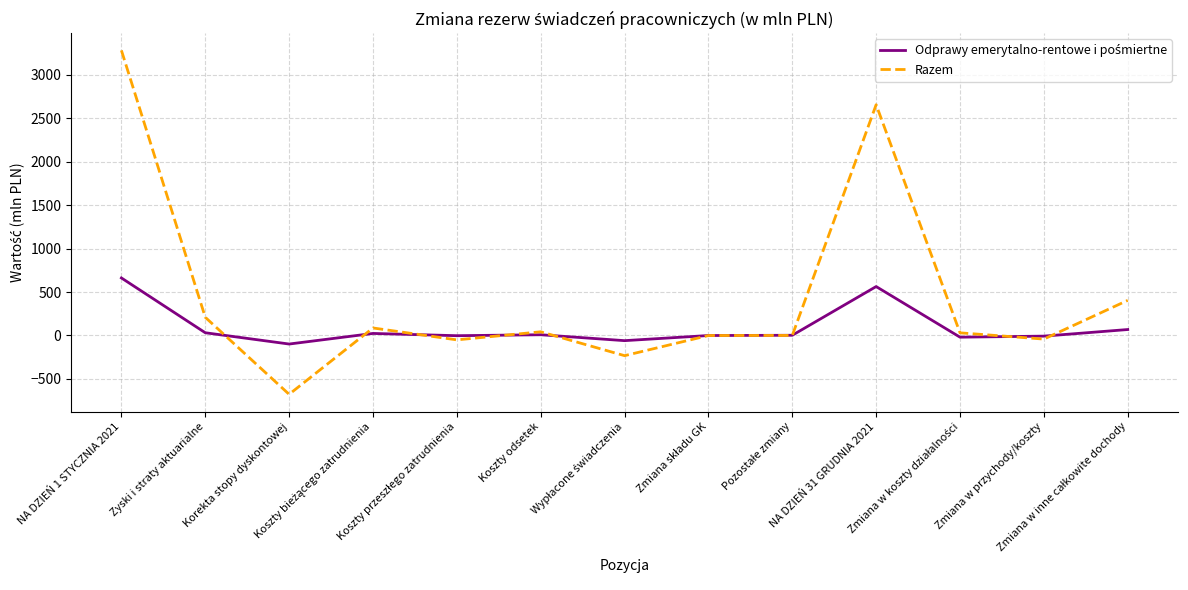

Which series has the largest range (max minus min)?

Razem